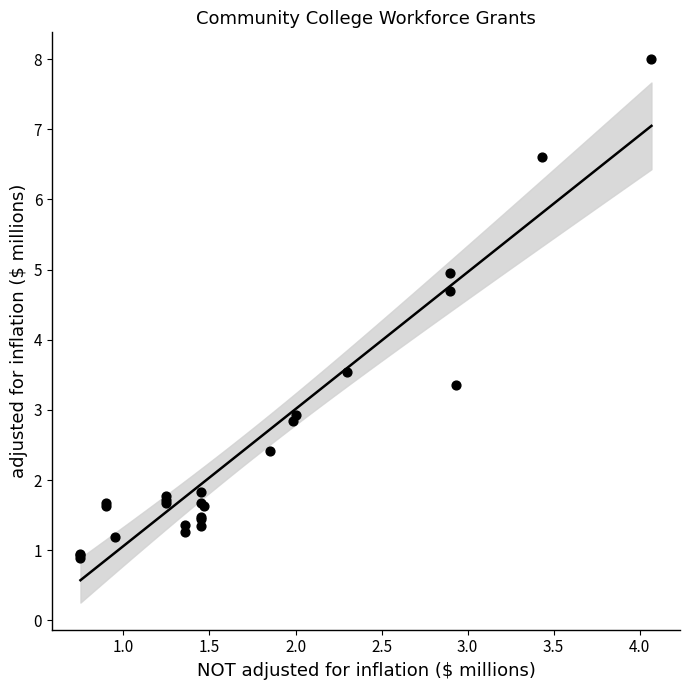

What Y value in the scatter plot is closest to 4?

3.5